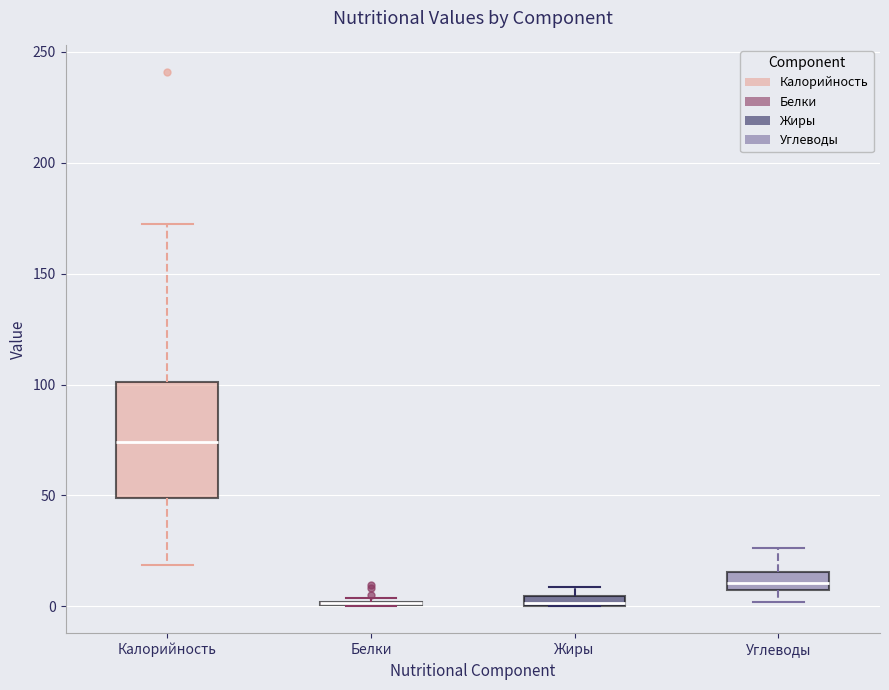

Comparing the boxes themselves (not the whiskers), which one is the tallest?

Калорийность